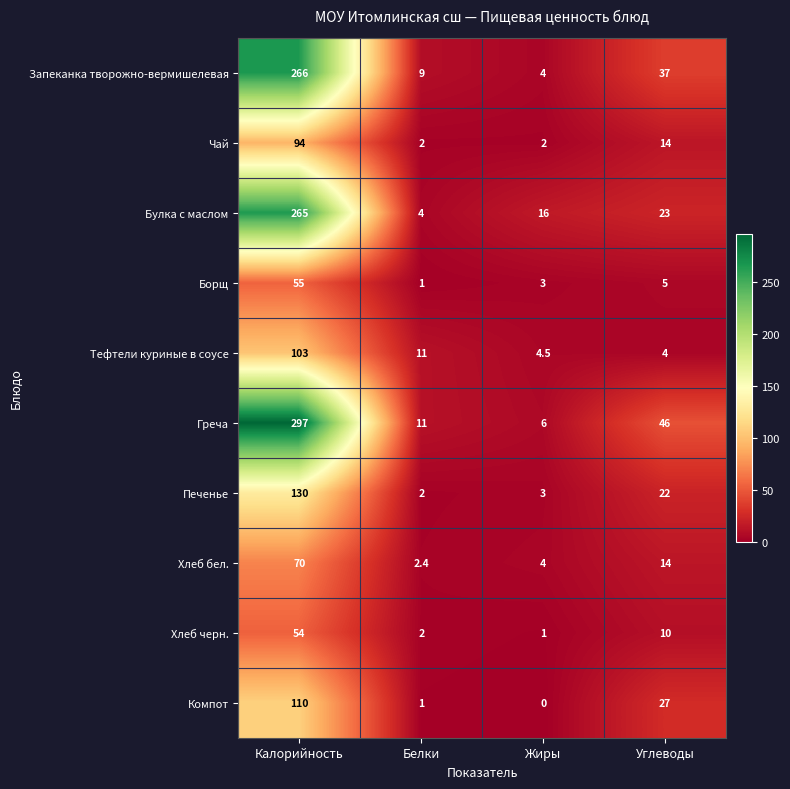

Which label corresponds to the largest value in the chart?

Калорийность